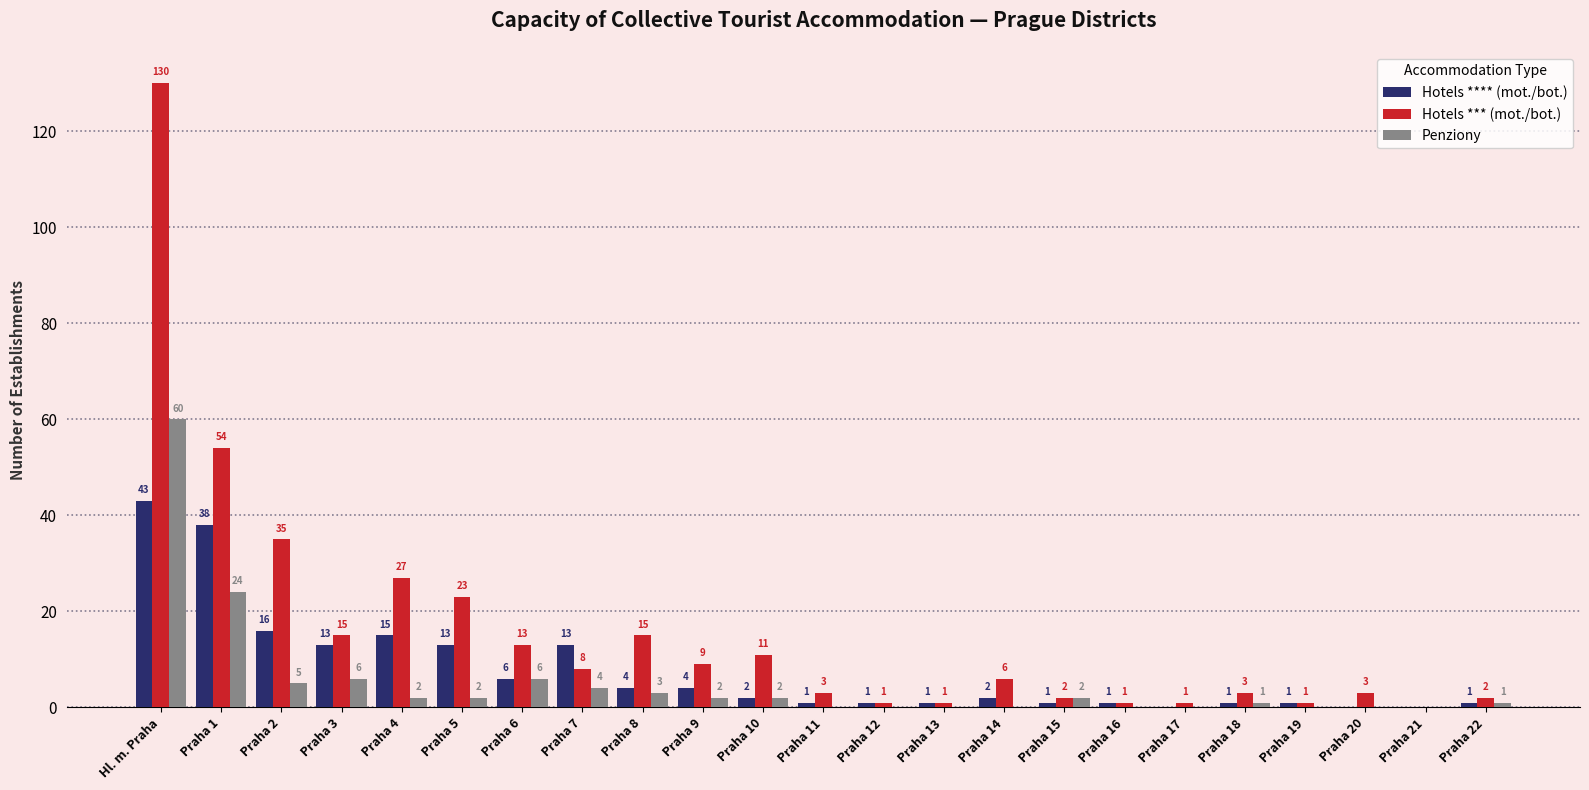

At which category is the sum across all series the highest?

Hl. m. Praha